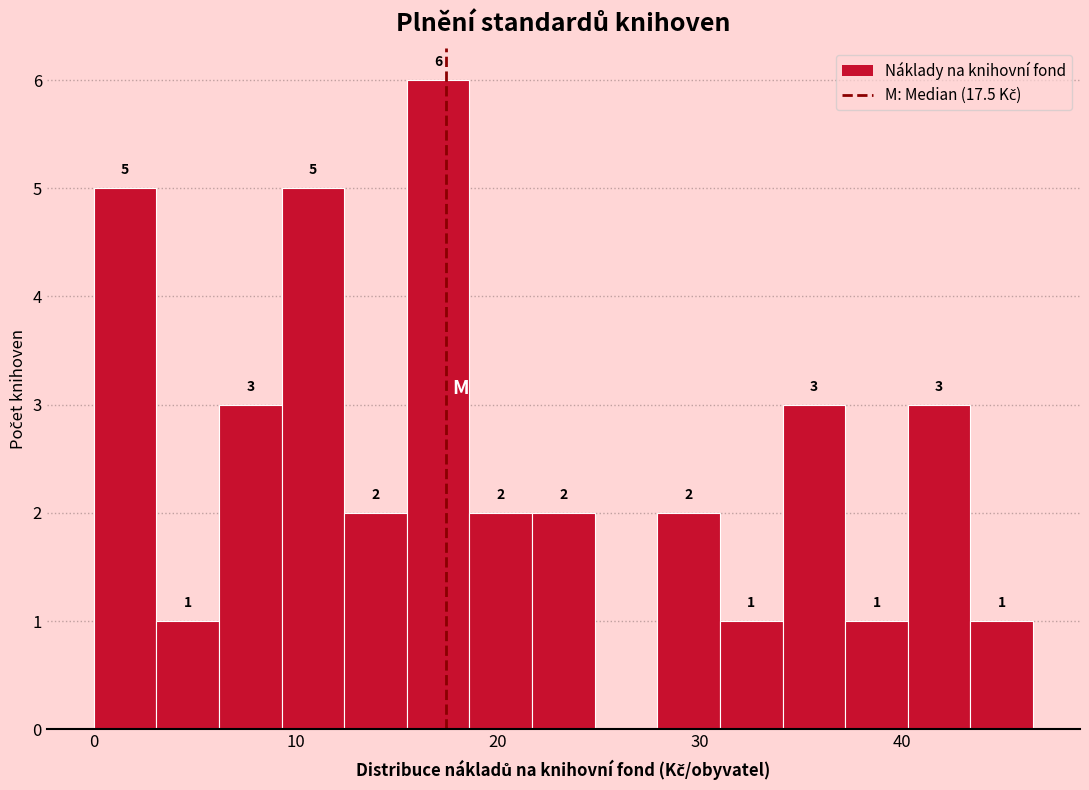

Around what value on the x-axis is the tallest bar? Give the approximate position of its centre, as read against the axis.

17